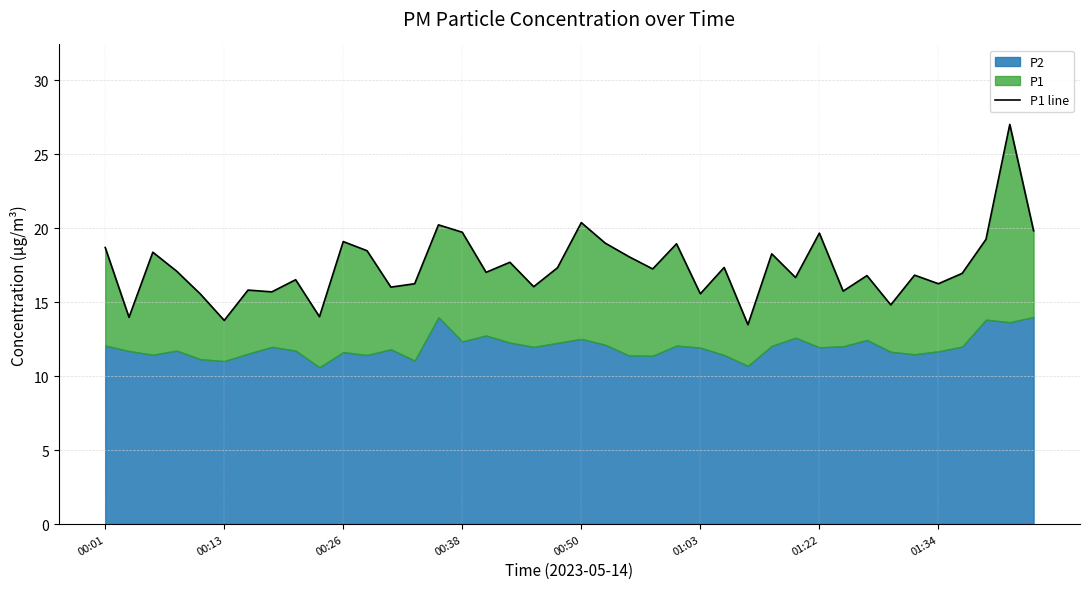

How many categories are shown in the chart?

40